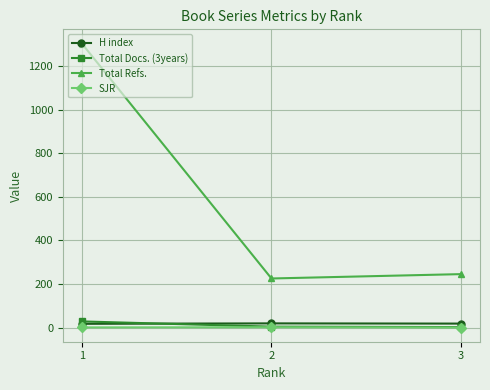

Where is Total Docs. (3years) nearest to the value 15?

2